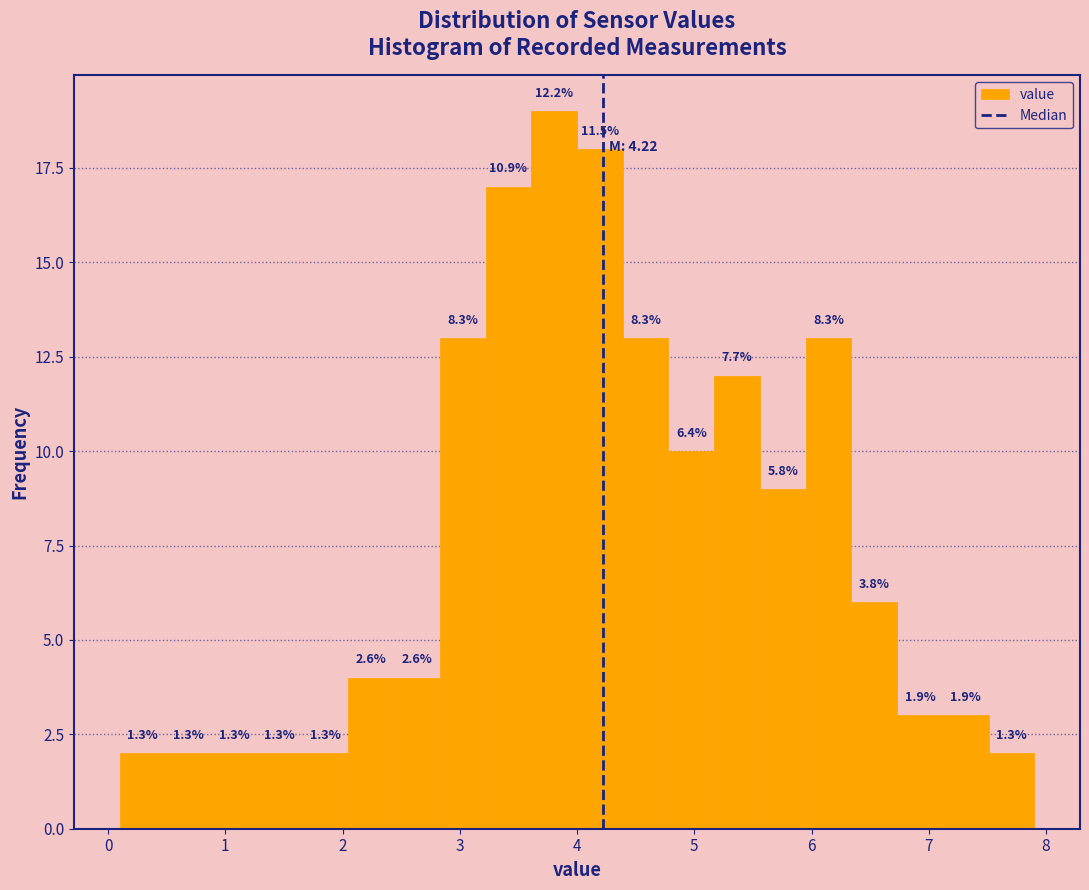

Around what value on the x-axis is the tallest bar? Give the approximate position of its centre, as read against the axis.

3.8